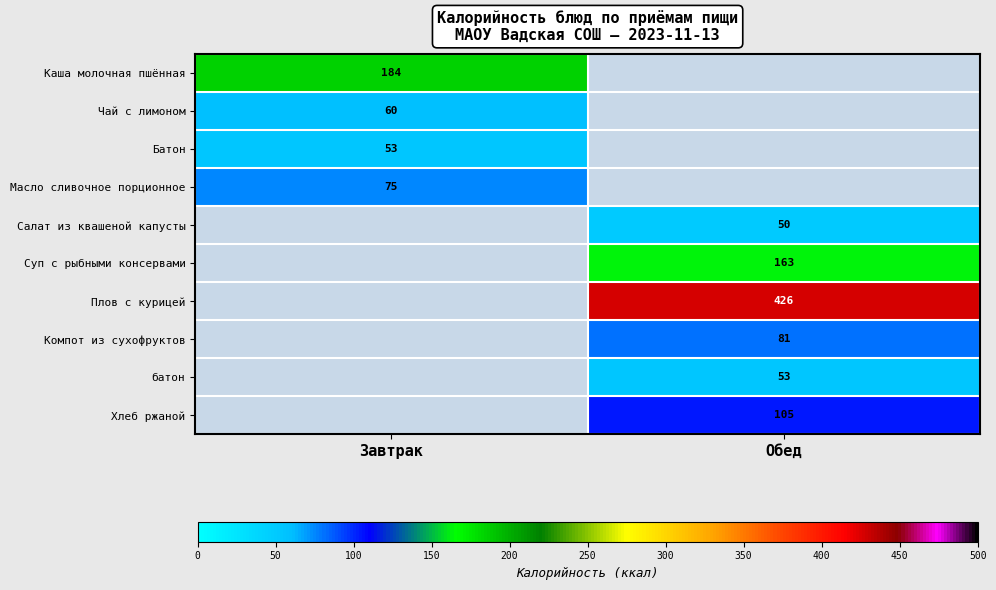

The value of Чай с лимоном at Завтрак is 60. True or false?

True